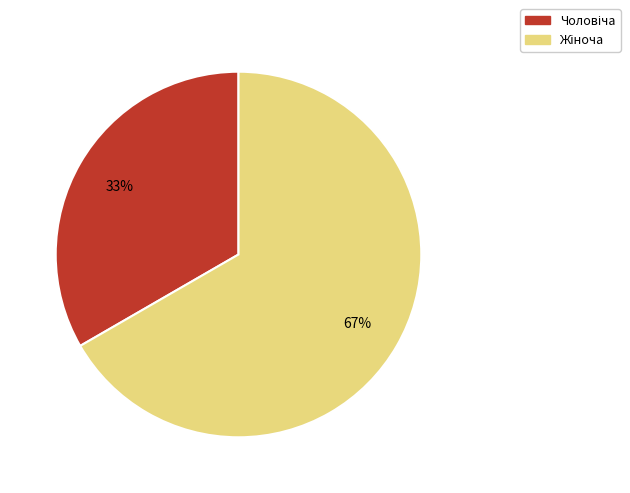

Is there a majority slice in this chart?

Yes